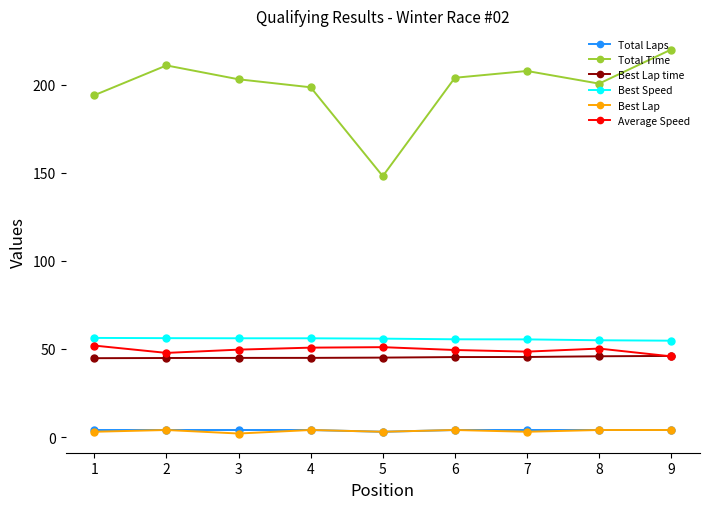

What is the lowest value of the Best Lap time series?

44.8